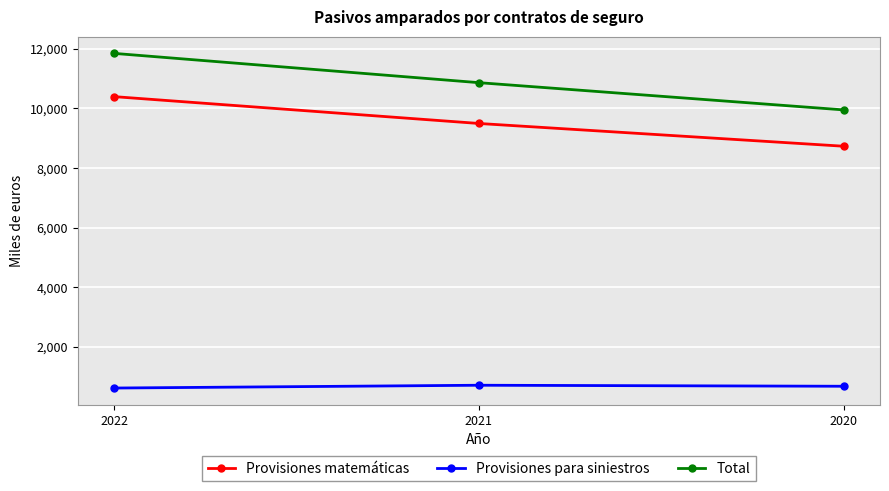

What is the value of the Provisiones matemáticas point at the 3rd from the left?

8731